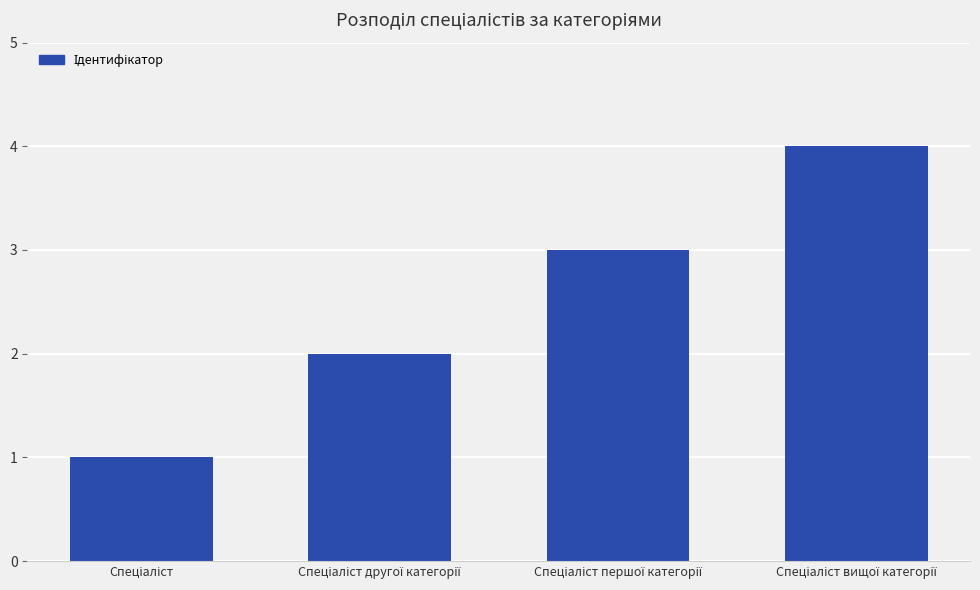

What is the sum of all values?

10